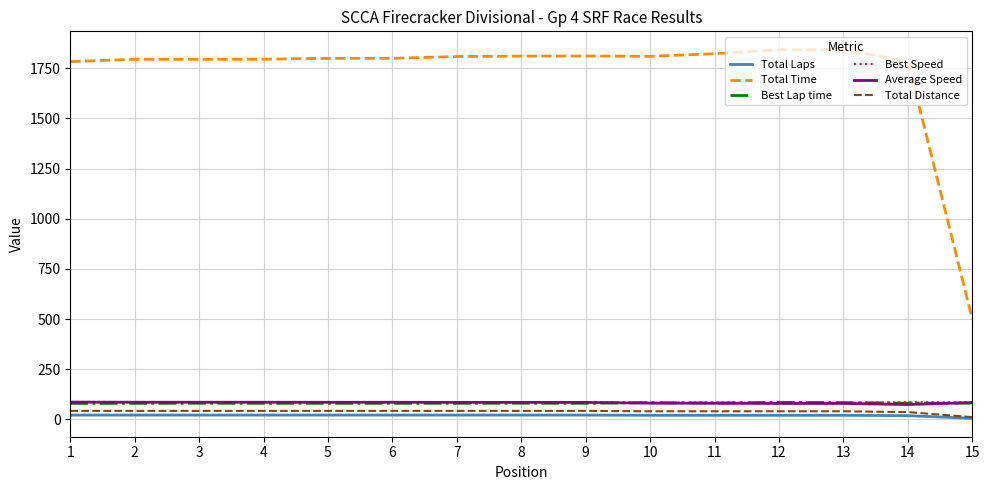

Which series has the widest spread of values?

Total Time